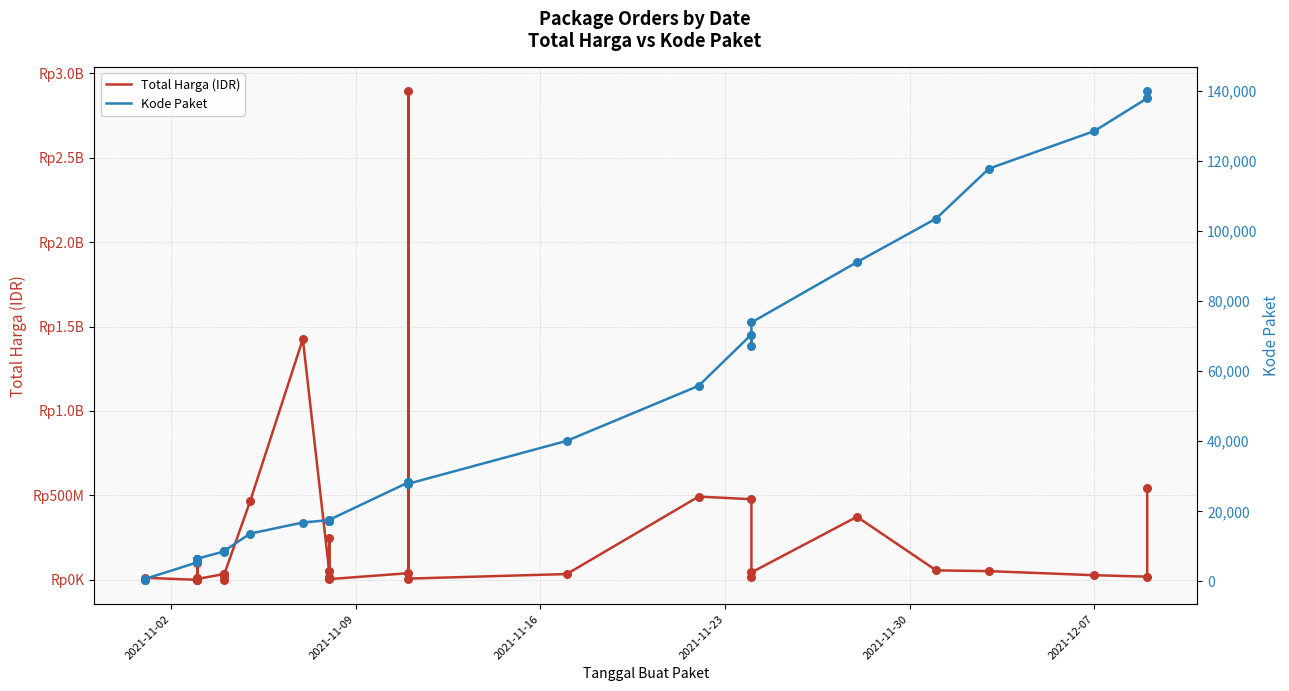

What are all the series names shown in the legend?

Total Harga (IDR), Kode Paket